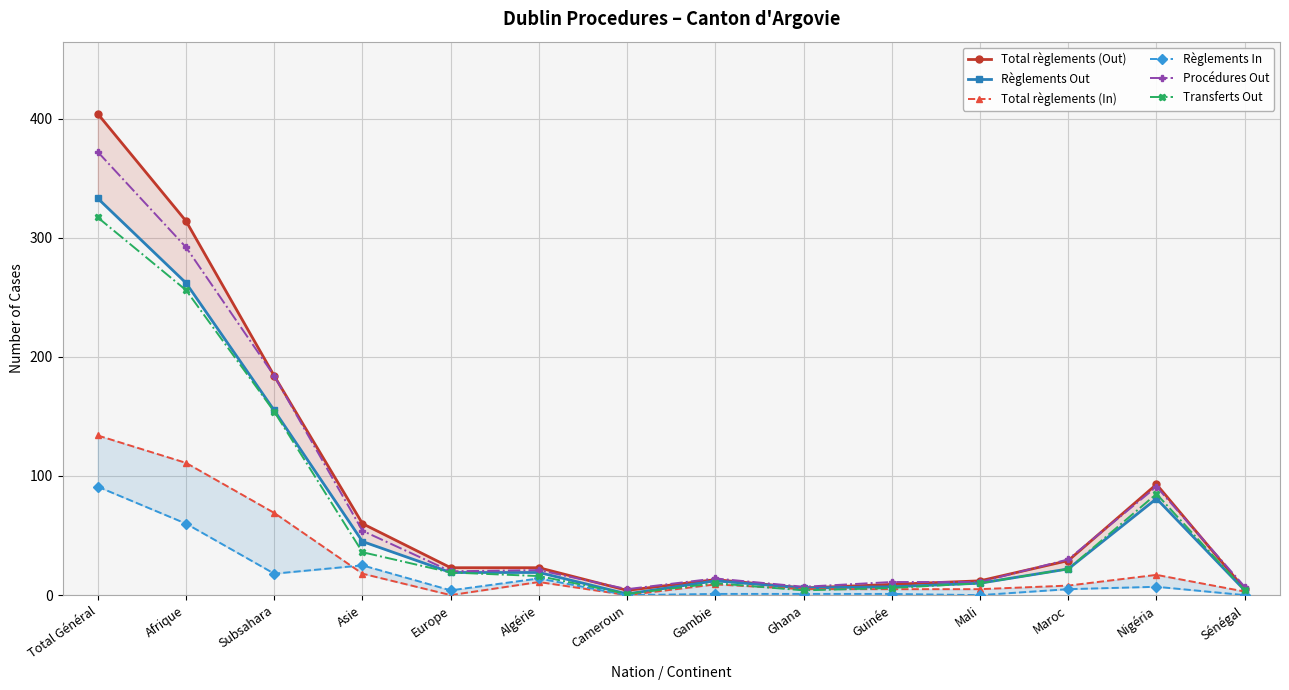

Which category has the lowest value in the Procédures Out series?

Cameroun